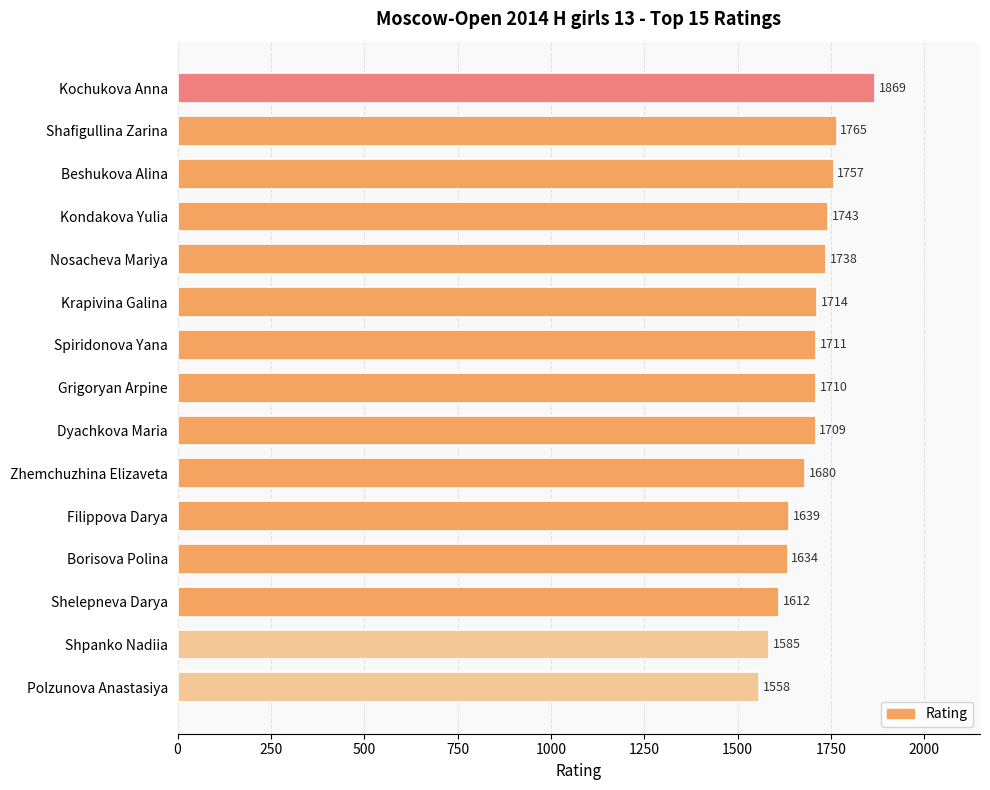

Does the chart contain stacked bars?

No